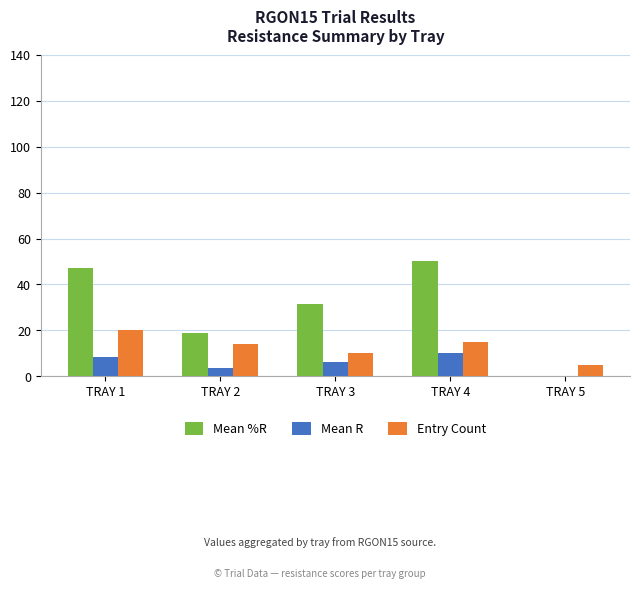

Are the bars grouped side by side (vs. stacked)?

Yes